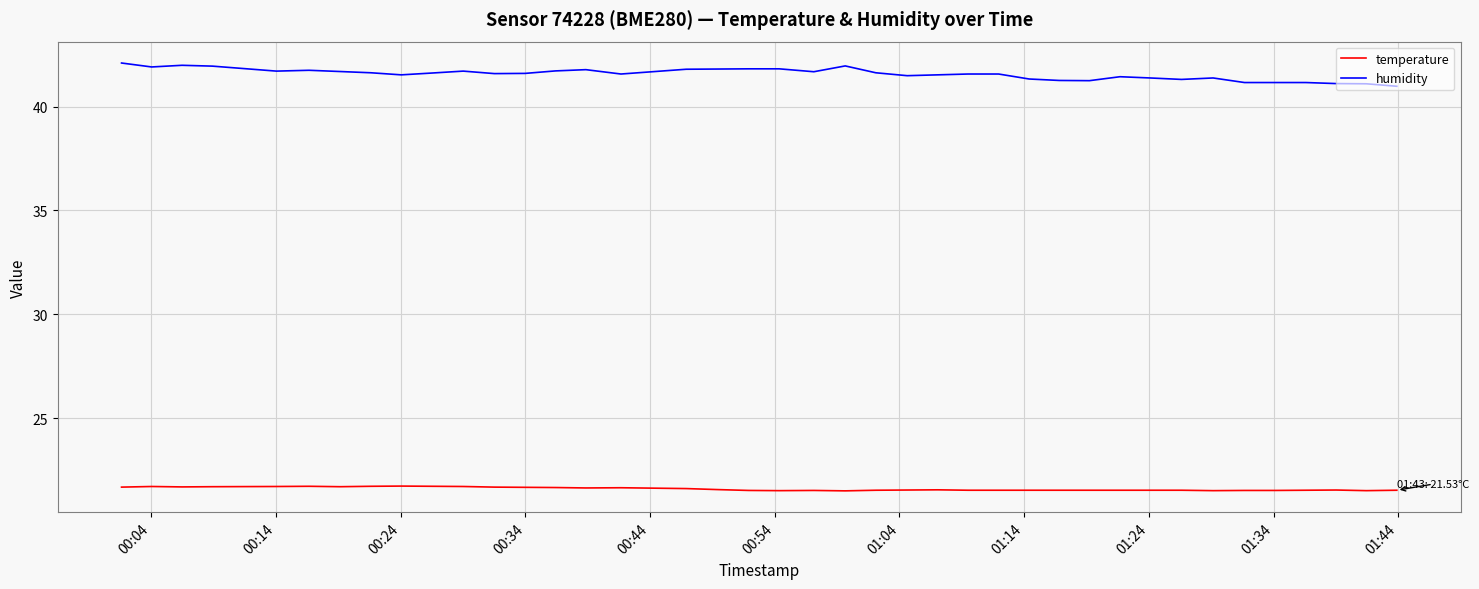

Rank the series by their average value, from highest to lowest.

humidity, temperature